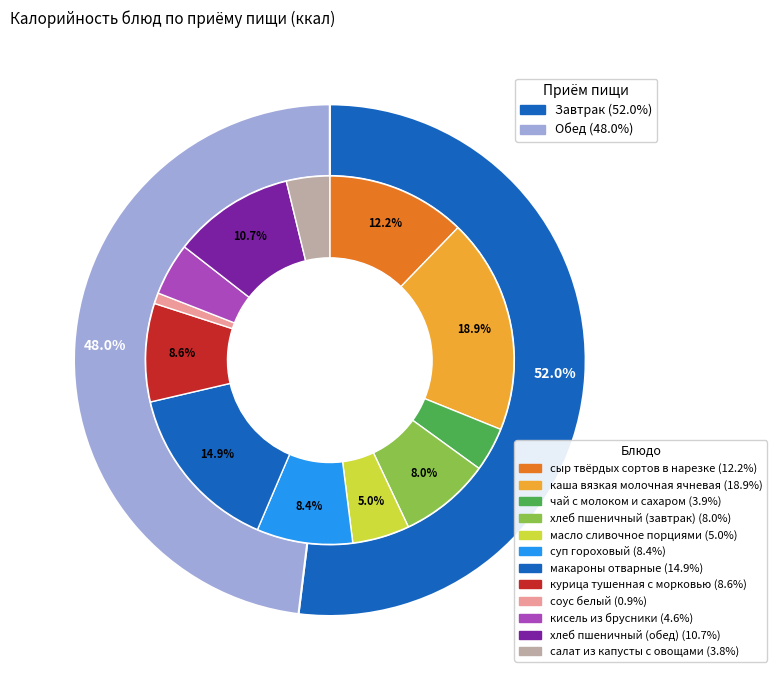

Is хлеб пшеничный (завтрак) the majority of the pie?

No